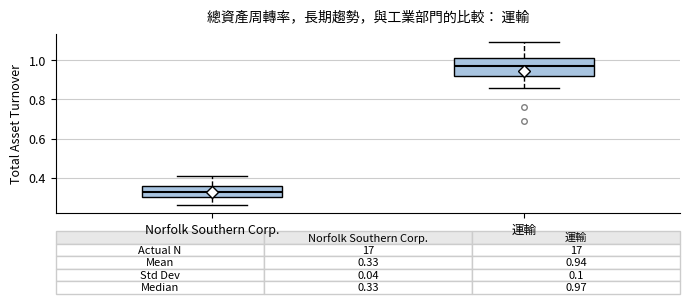

Which box is the tallest, from its lower edge to its upper edge?

運輸